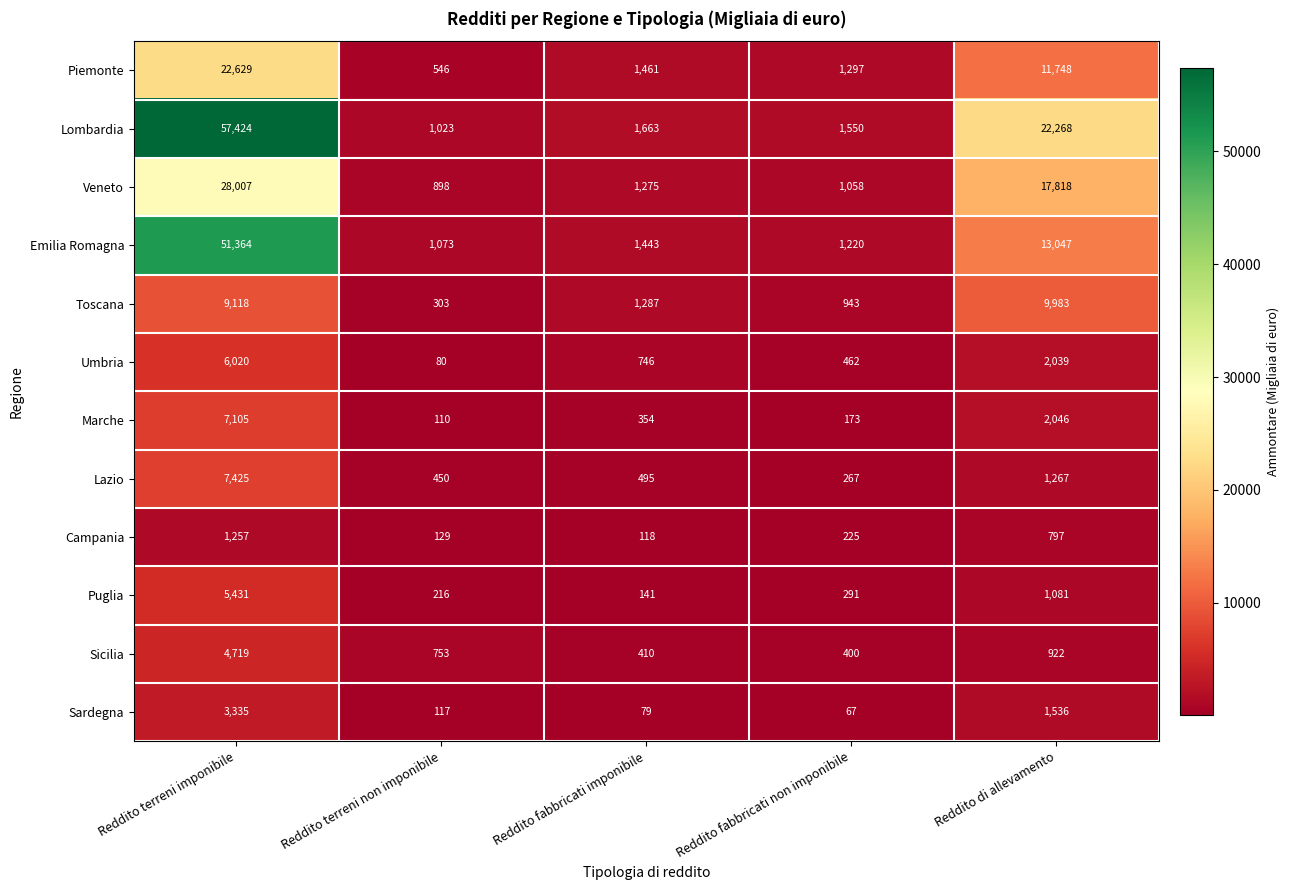

Which series has the largest range (max minus min)?

Lombardia